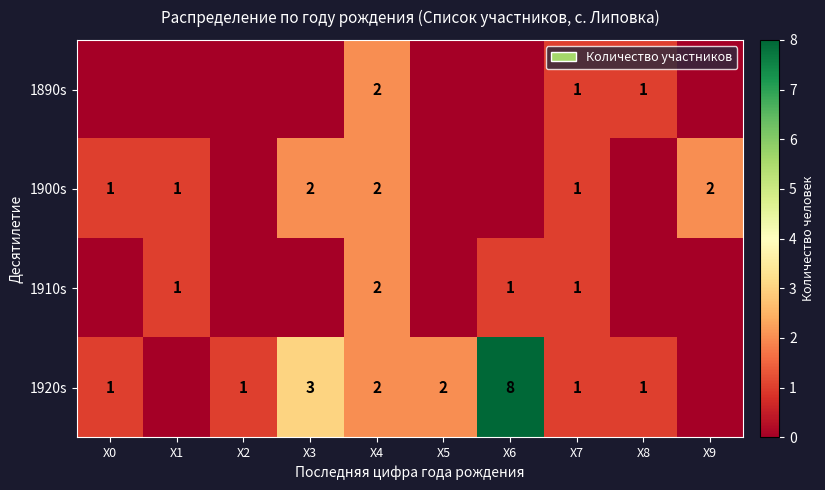

True or false: 1890s has a value of 2 at X8.

False